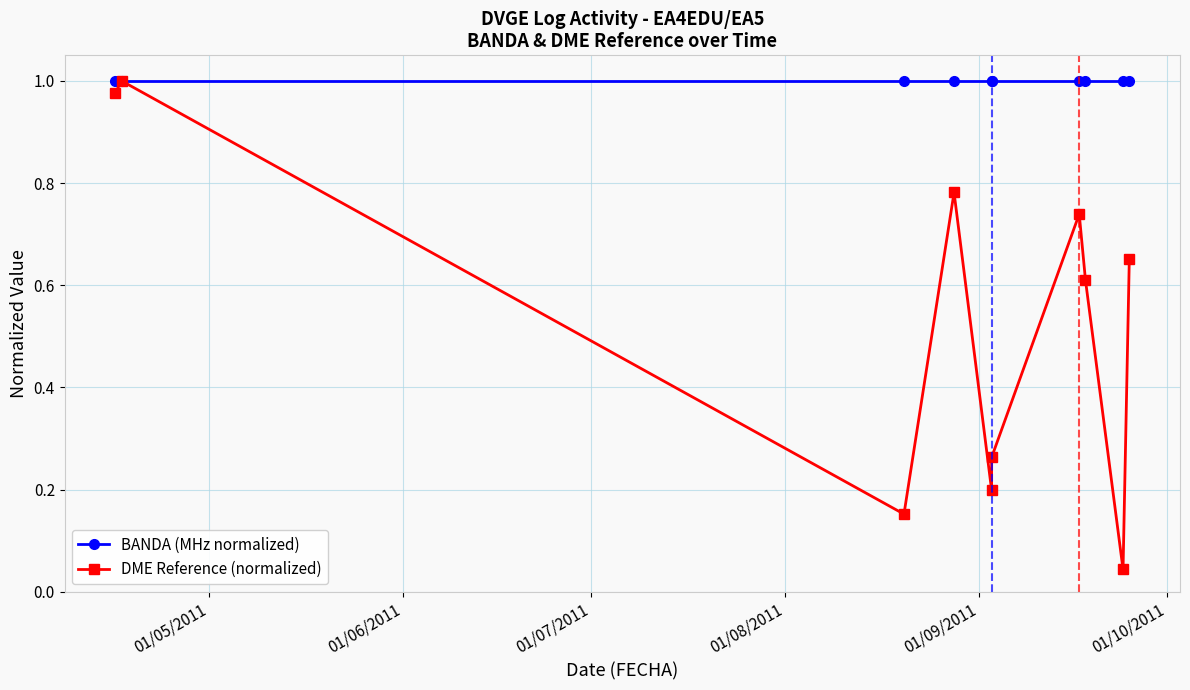

What is the sum of the BANDA (MHz normalized) values at 01/09/2011 and 01/06/2011?

2.0